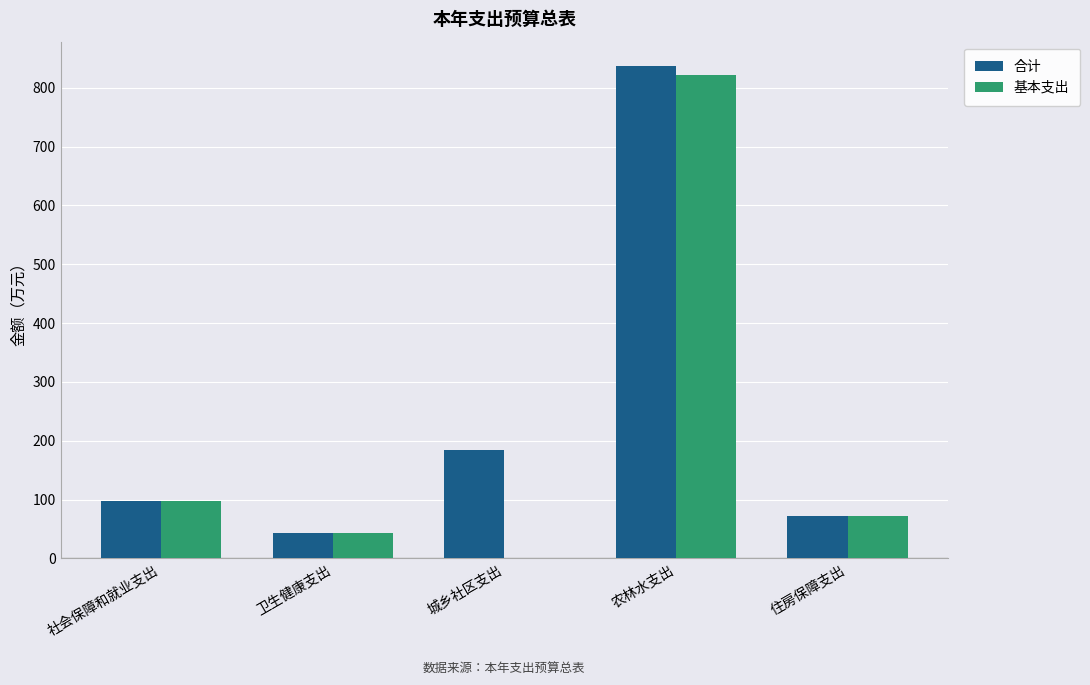

Is it true that 基本支出 equals 72.3 at 住房保障支出?

True